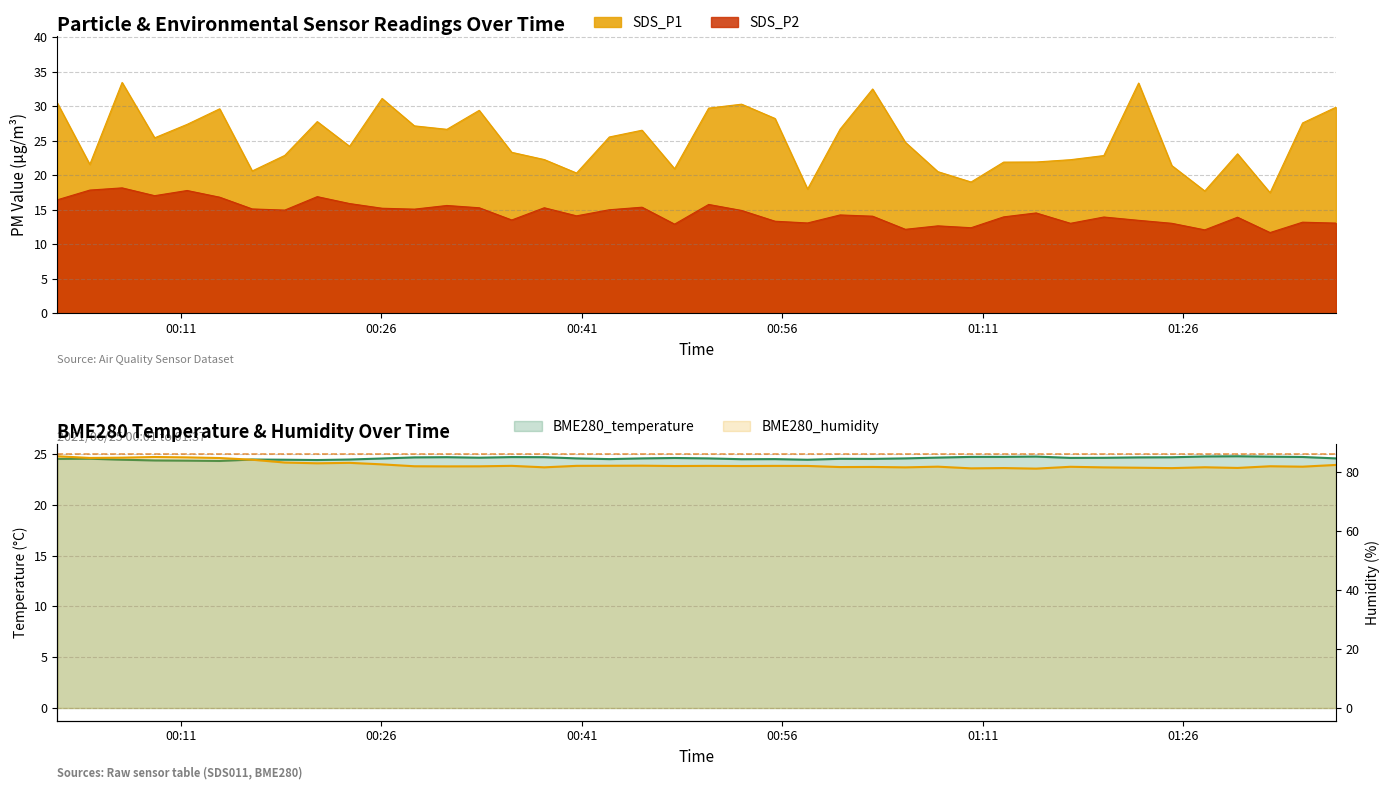

Between 2021/06/25 00:09:02 and 2021/06/25 01:02:45, which series saw the biggest shift?

SDS_P1